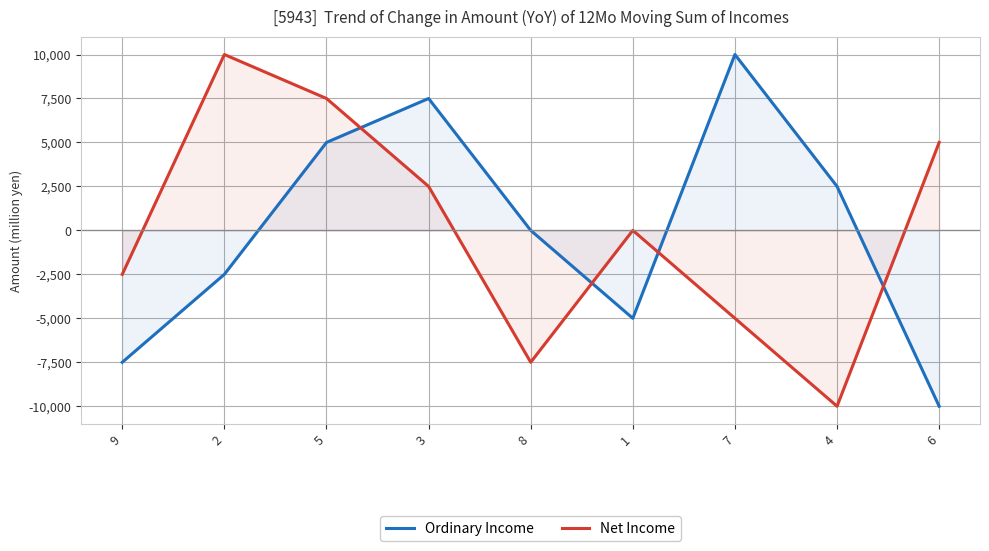

The value of Ordinary Income at 8 is 0. True or false?

True